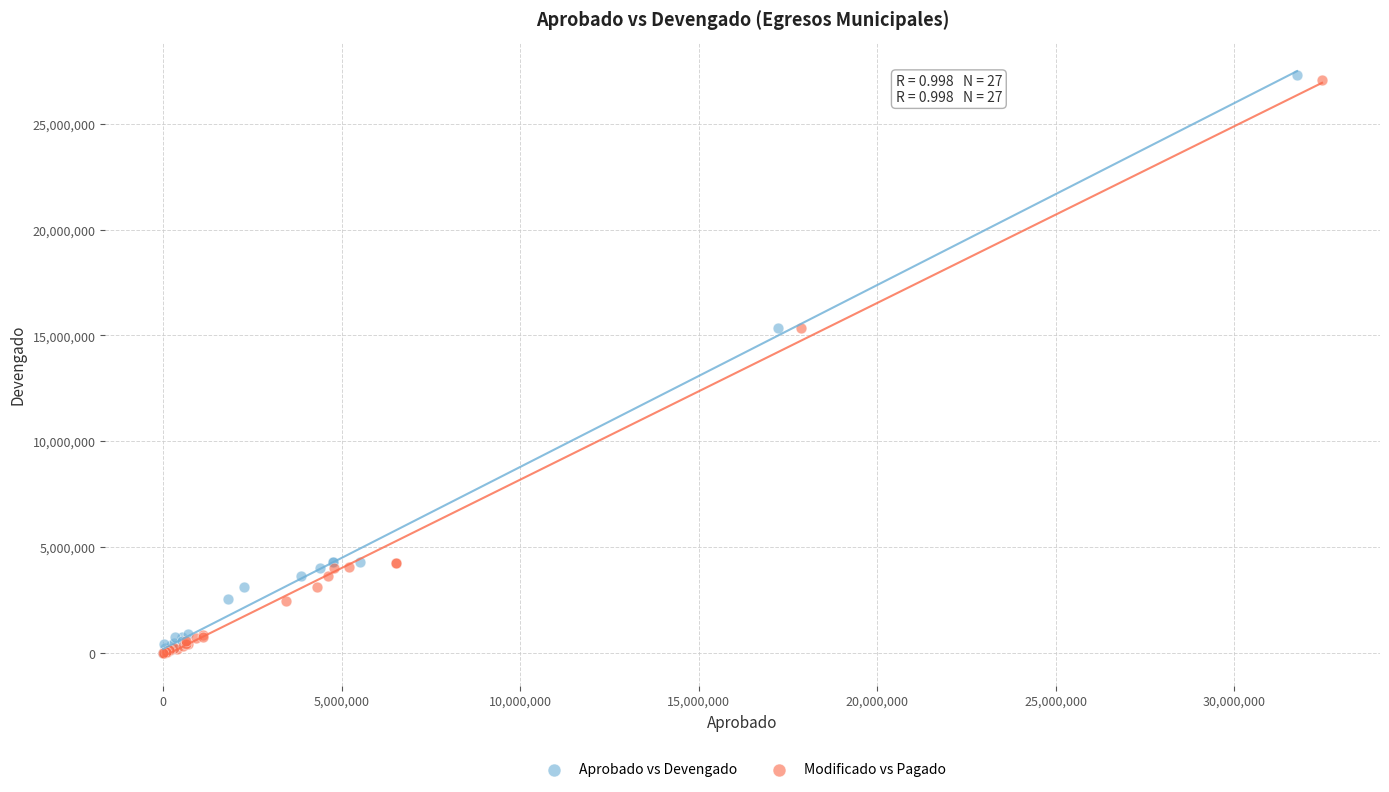

Which series has the widest spread of Y values?

Aprobado vs Devengado